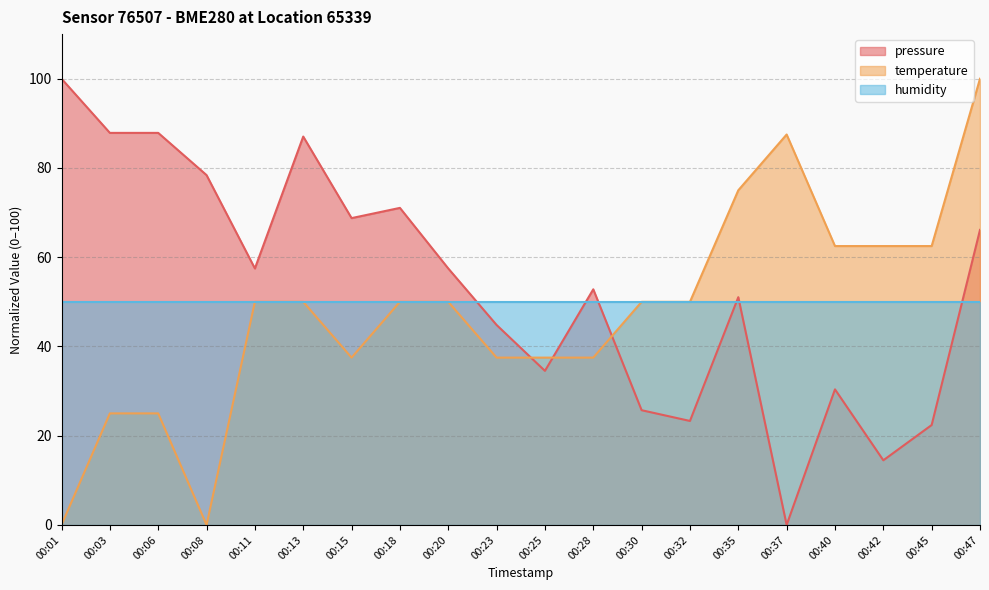

How many lines are shown in the chart?

3